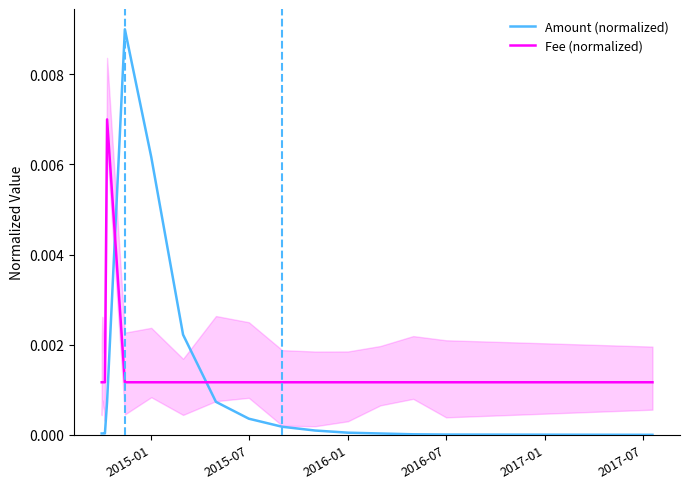

How many times do Amount (normalized) and Fee (normalized) cross each other?

2